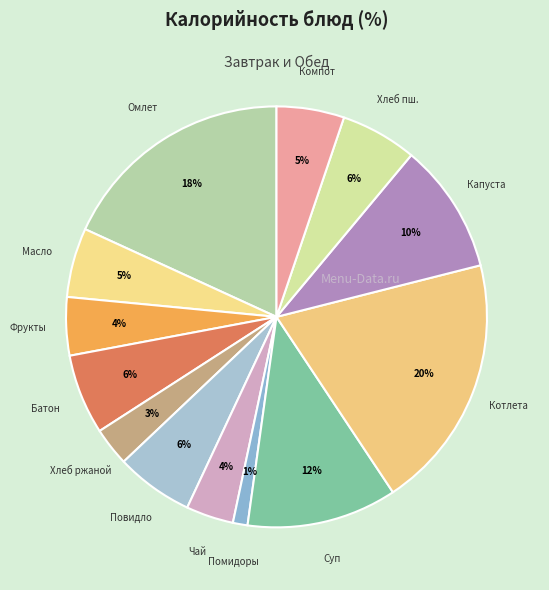

Which slice is the smallest?

Помидоры